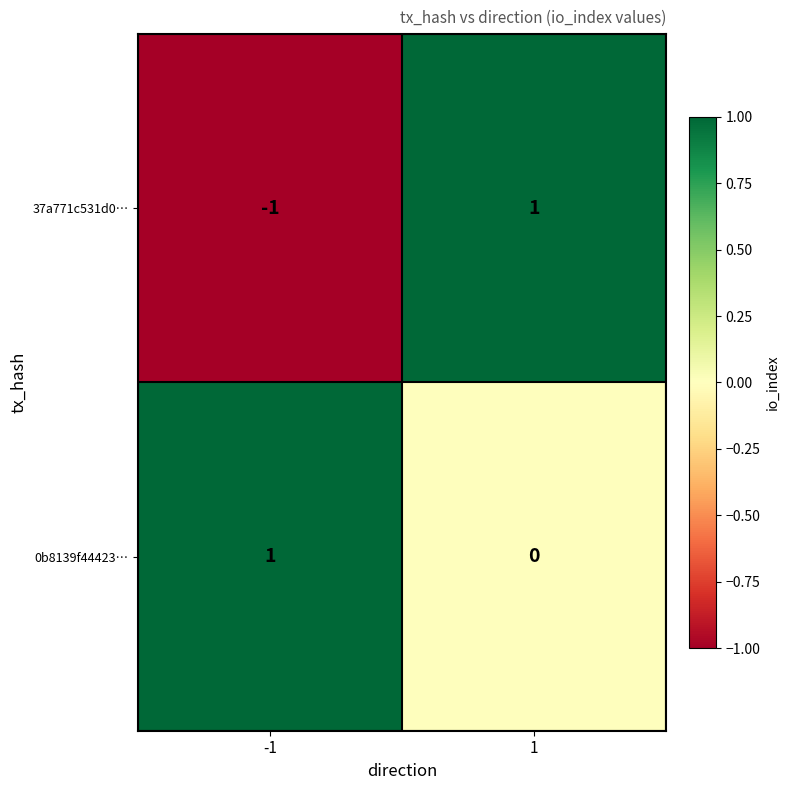

How many series are shown in this chart?

2